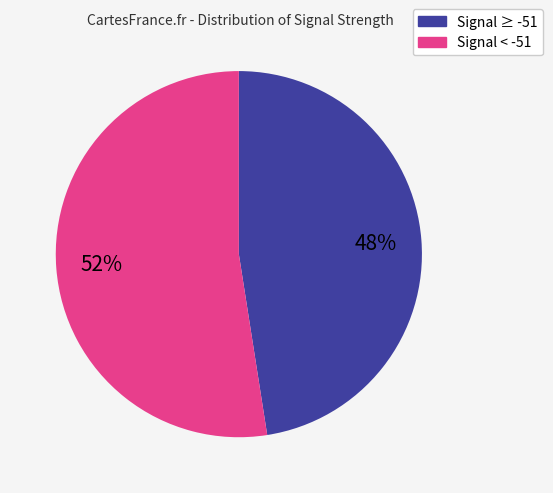

Does any single category account for the majority?

Yes